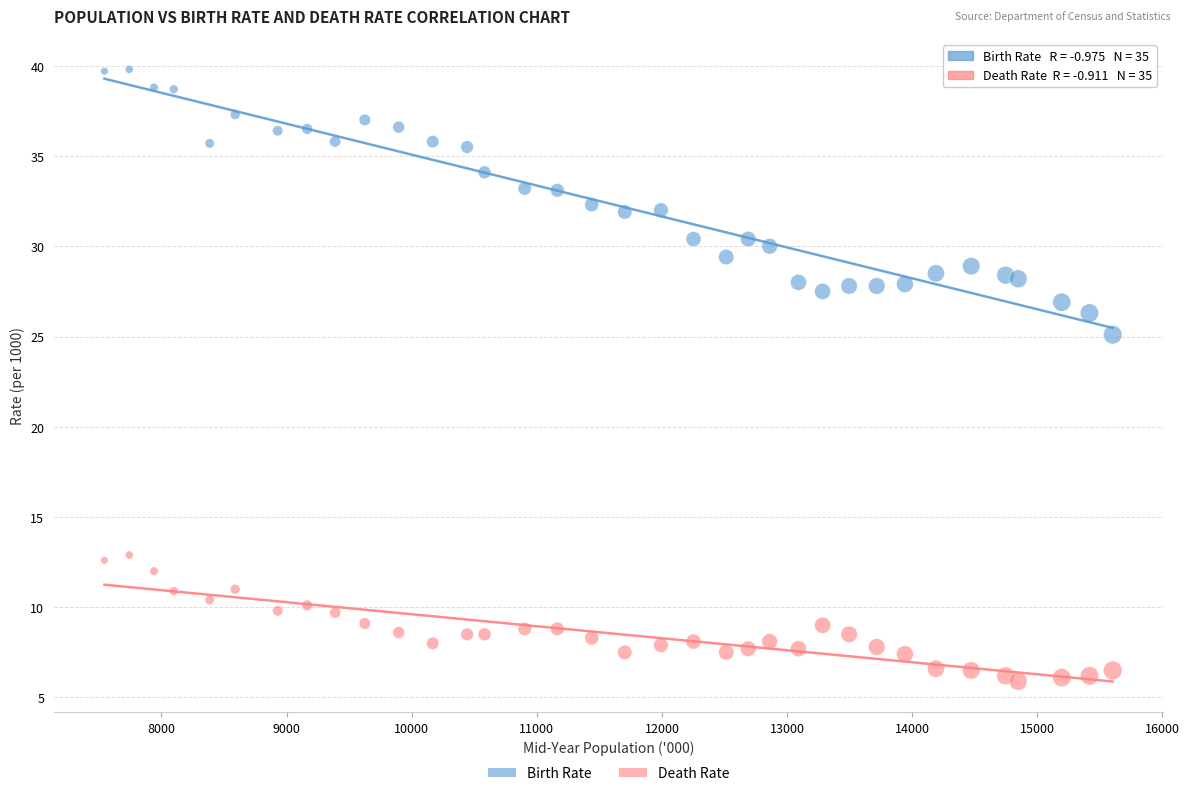

Across all data points, what is the range of Y values (max minus min)?

33.9